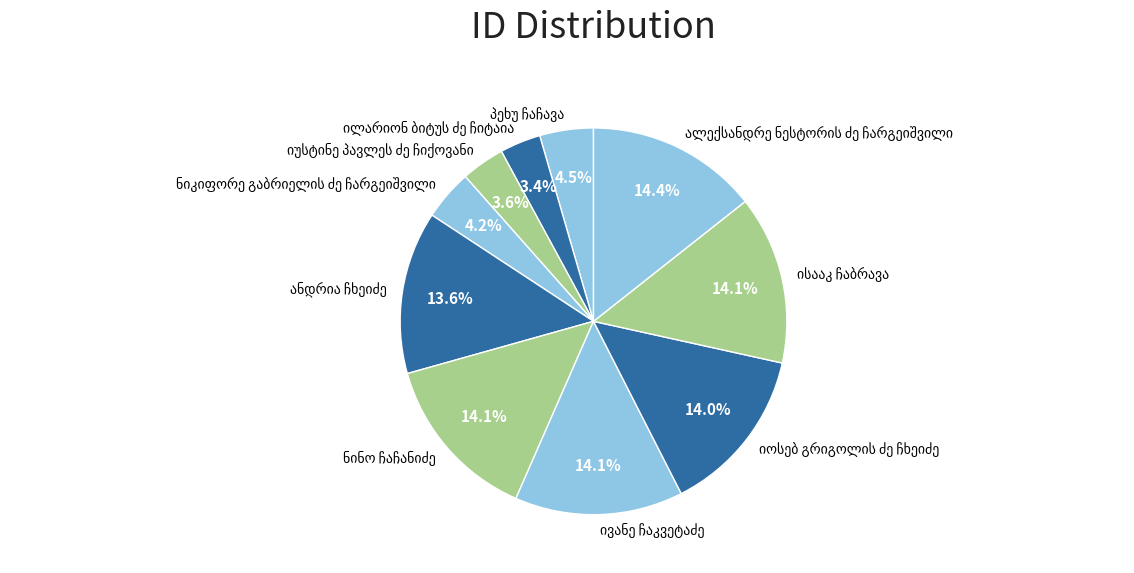

Is it true that ანდრია ჩხეიძე is 28% of the pie?

False